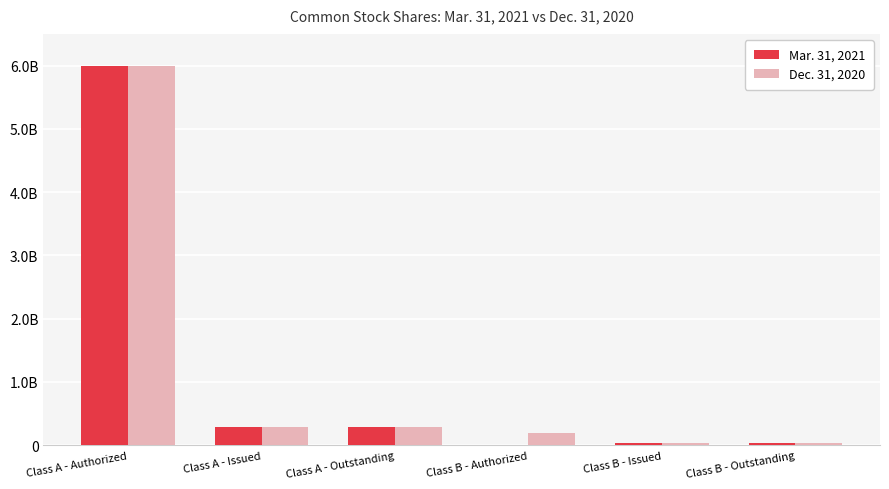

Reading left to right, transcribe all the data shown in this chart.

Mar. 31, 2021: Class A - Authorized=6000000000	Class A - Issued=294229000	Class A - Outstanding=294229000	Class B - Authorized=0	Class B - Issued=31297000	Class B - Outstanding=31297000
Dec. 31, 2020: Class A - Authorized=6000000000	Class A - Issued=287190000	Class A - Outstanding=287190000	Class B - Authorized=200000000	Class B - Issued=31313000	Class B - Outstanding=31313000